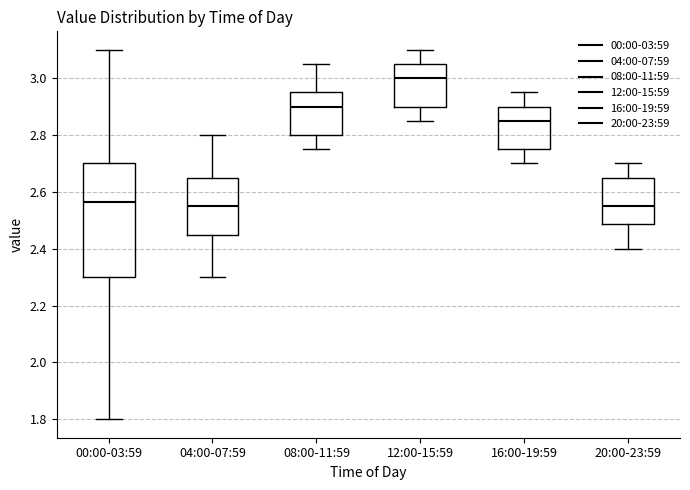

Reading left to right, transcribe this box plot: for each box, give where its median line is, the range the box spans, and where its two whiskers end, as read against the y-axis. The values are not printed on the chart, so give them approximately, as read against the axis.

00:00-03:59: median 2.56, box 2.30 to 2.70, whiskers 1.80 to 3.10
04:00-07:59: median 2.56, box 2.46 to 2.66, whiskers 2.30 to 2.80
08:00-11:59: median 2.90, box 2.80 to 2.96, whiskers 2.76 to 3.06
12:00-15:59: median 3.00, box 2.90 to 3.06, whiskers 2.86 to 3.10
16:00-19:59: median 2.86, box 2.76 to 2.90, whiskers 2.70 to 2.96
20:00-23:59: median 2.56, box 2.48 to 2.66, whiskers 2.40 to 2.70